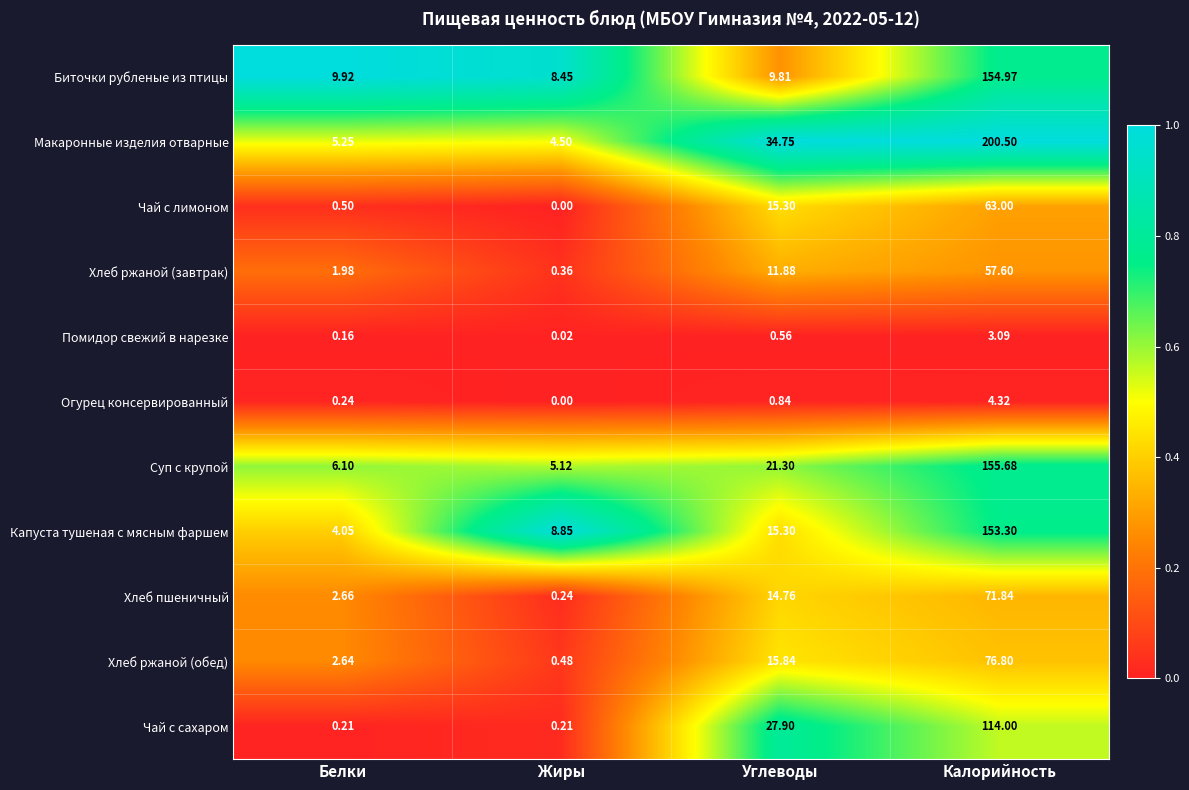

At which label is Чай с сахаром closest to 57?

Углеводы